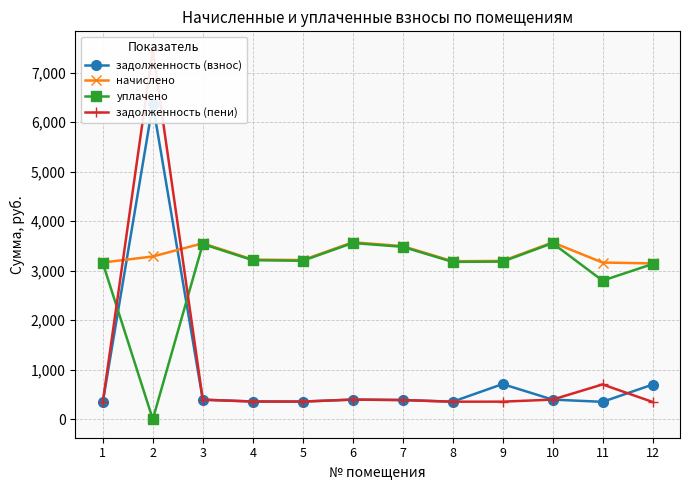

What is the minimum value for начислено?

3147.2